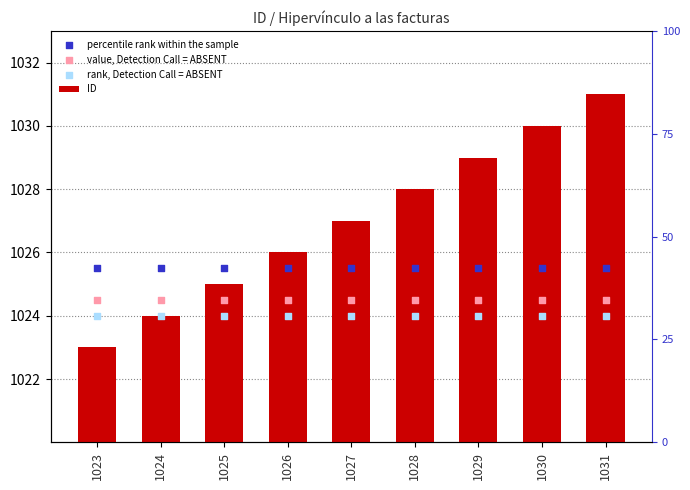

At how many categories does at least one series exceed 1023?

9